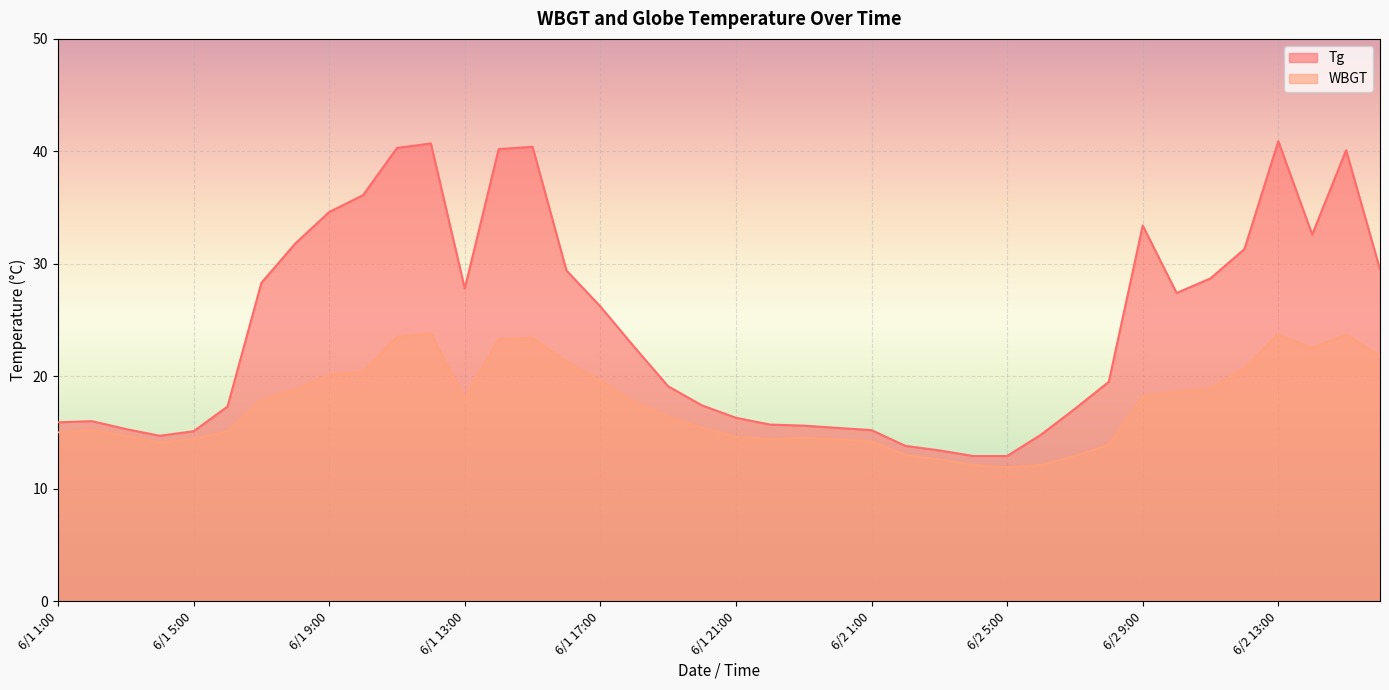

At which category does Tg reach its first local peak?

6/1 2:00